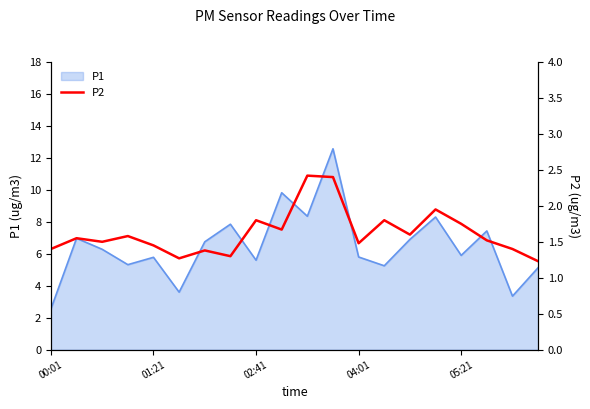

Is it true that P1 equals 2.5 at 04:01?

False